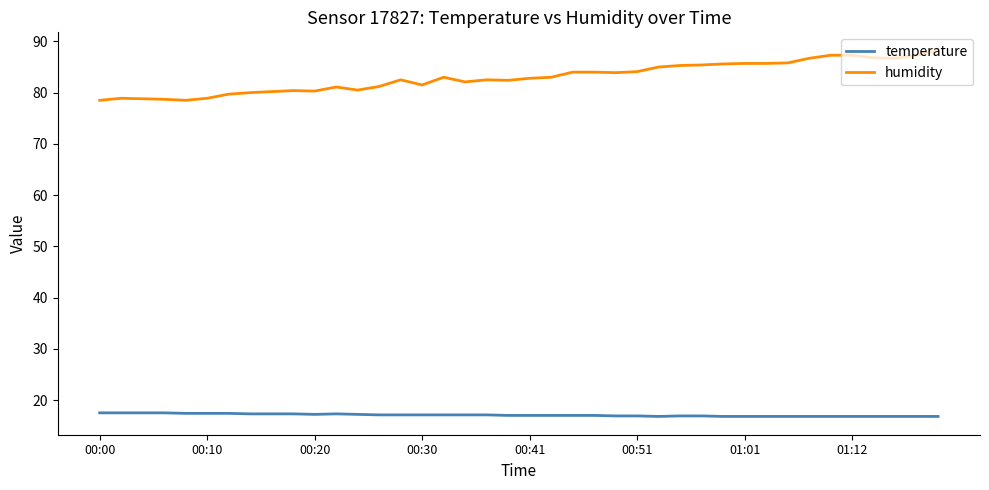

Which series has the widest spread of values?

humidity